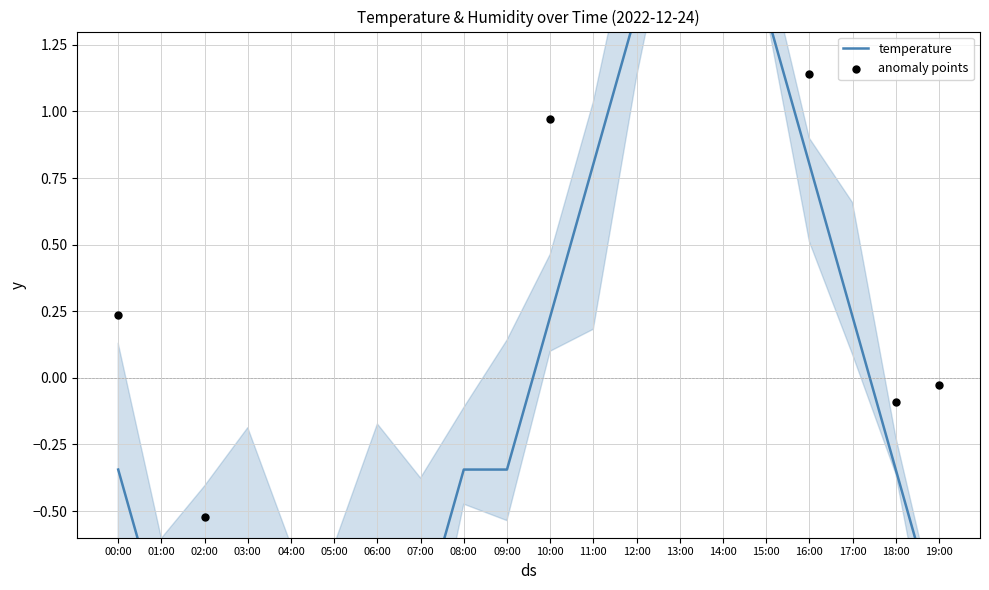

Between 12:00 and 08:00, which is larger?

12:00